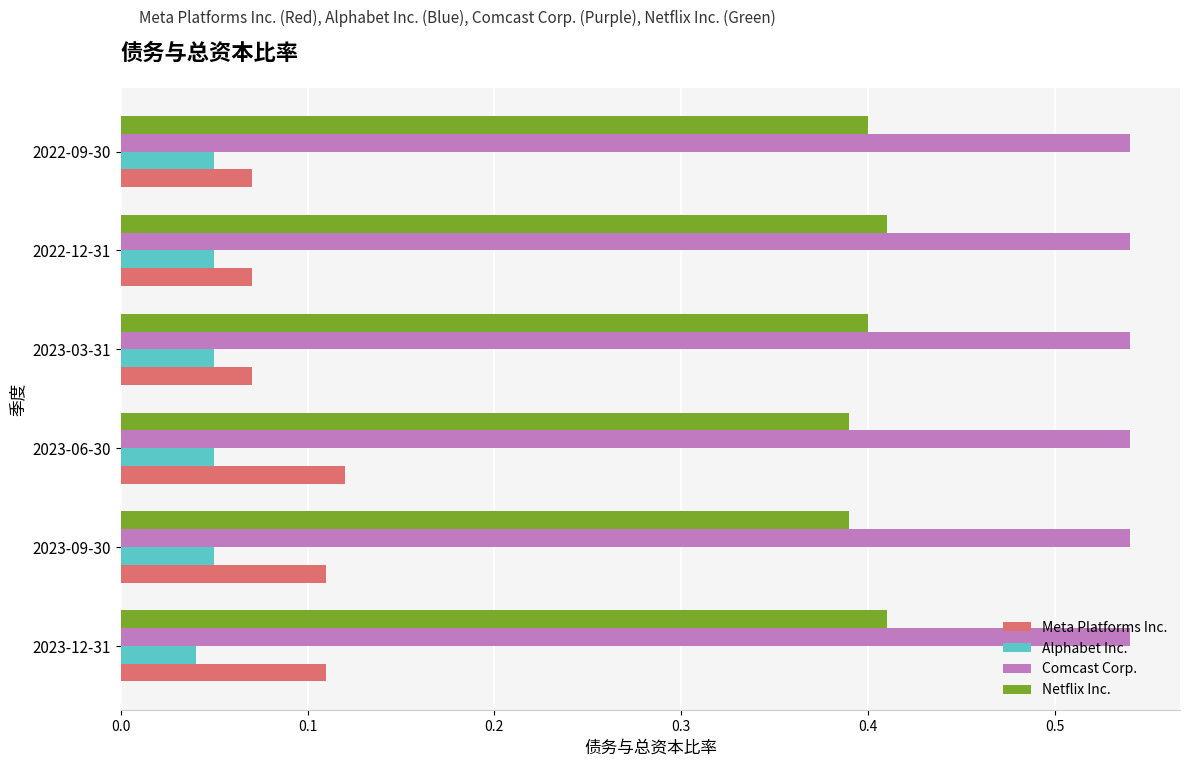

The value of Netflix Inc. at 2022-09-30 is 0.4. True or false?

True